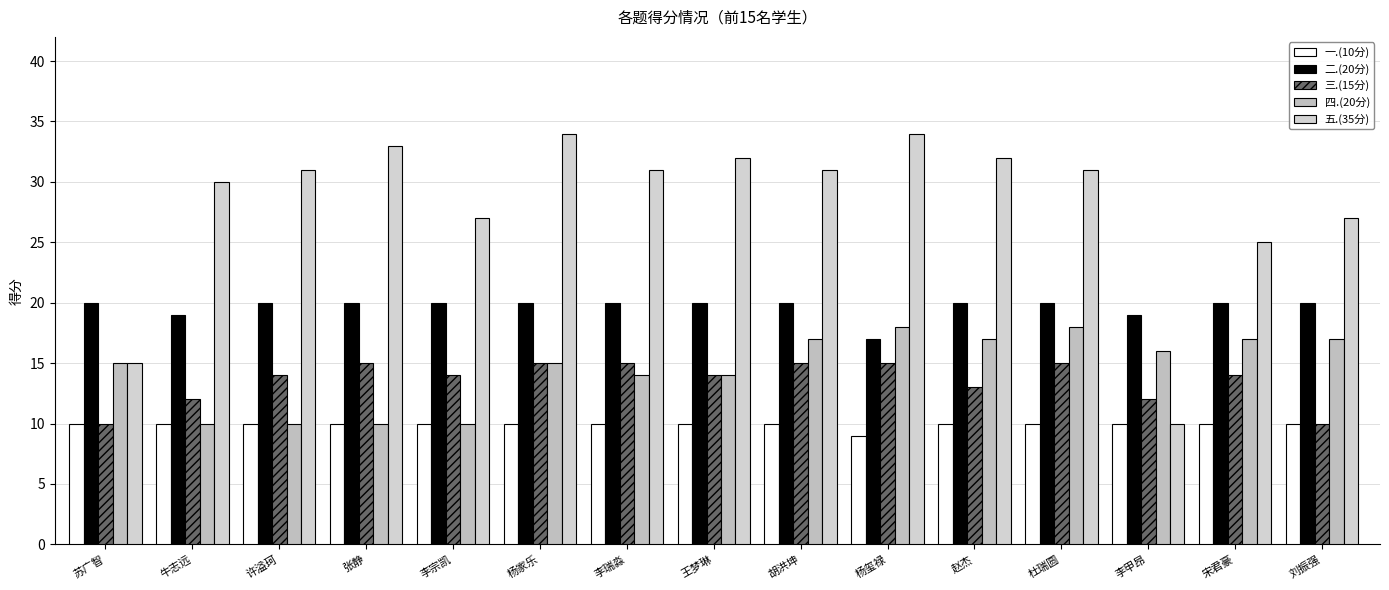

What is the spread (max minus min) of values at 李甲昂?

9